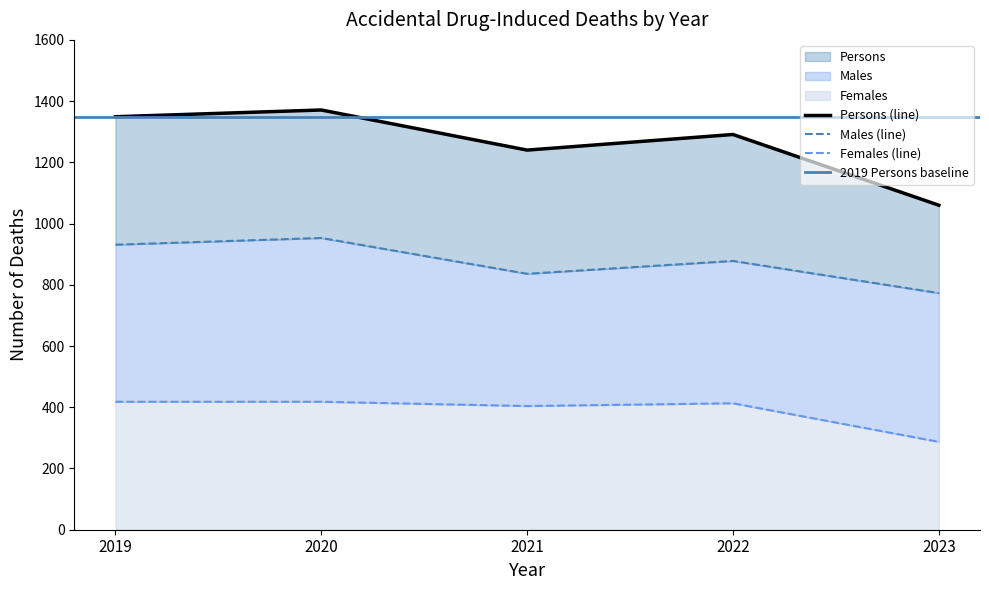

In Males, how many points are lower than both neighbors (excluding endpoints)?

1